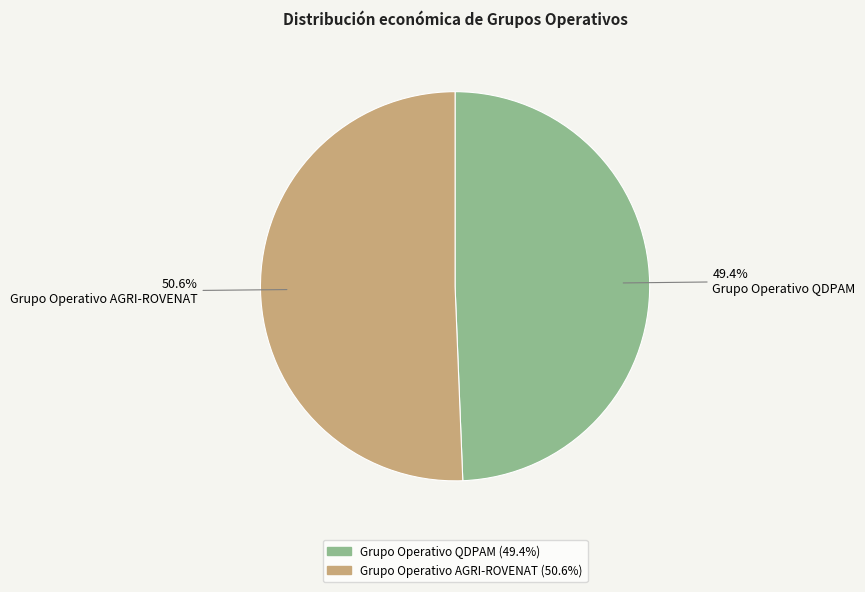

Rank the categories by value from lowest to highest.

Grupo Operativo QDPAM, Grupo Operativo AGRI-ROVENAT